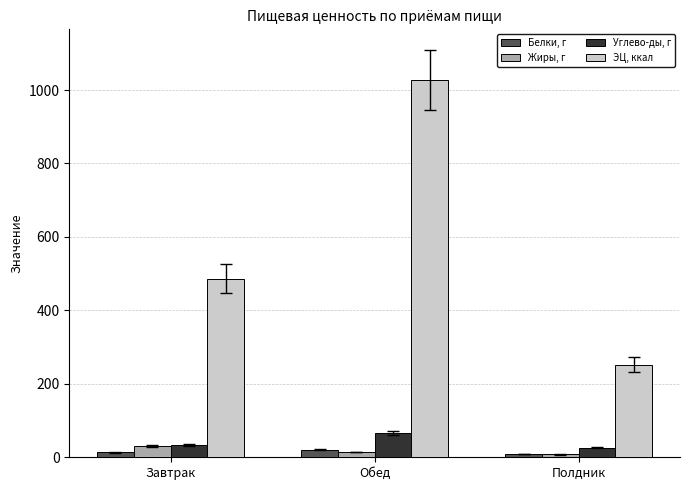

True or false: Жиры, г has a value of 8.1 at Полдник.

True